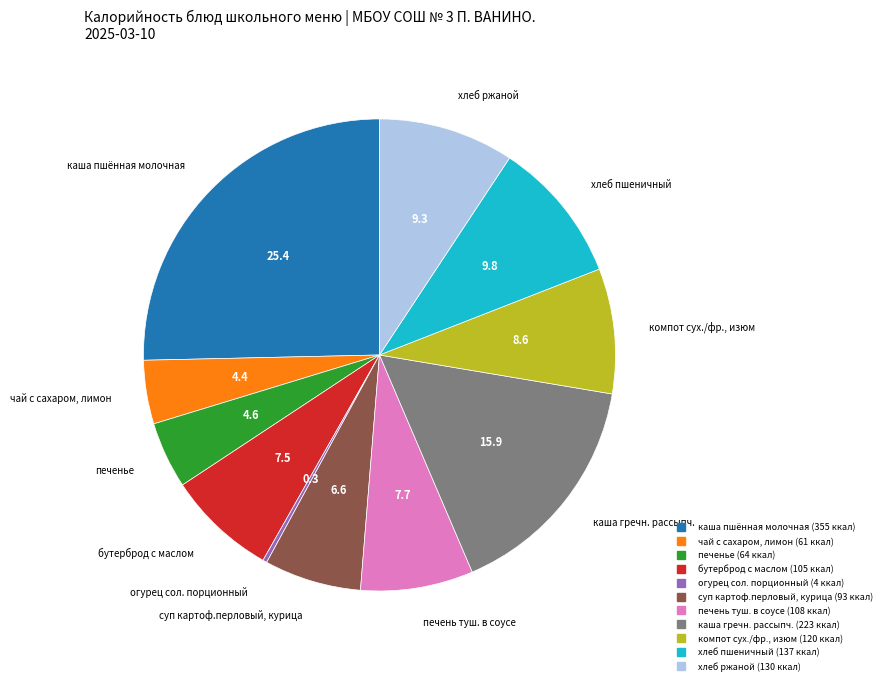

The компот сух./фр., изюм slice represents 1% of the pie. True or false?

False